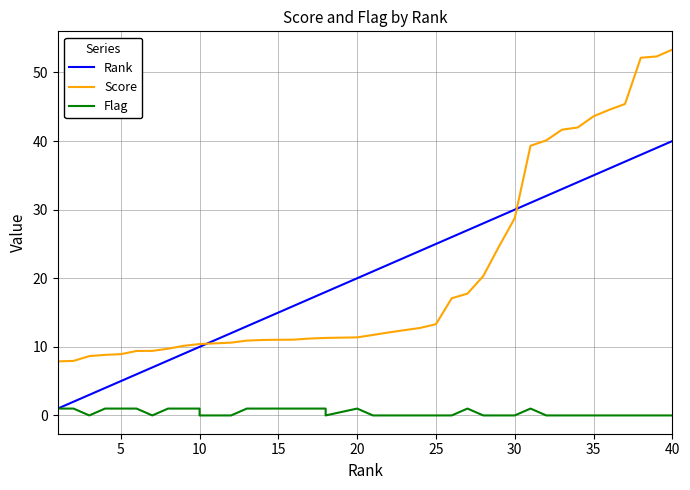

What is the difference between the maximum and minimum values in the Rank series?

39.0